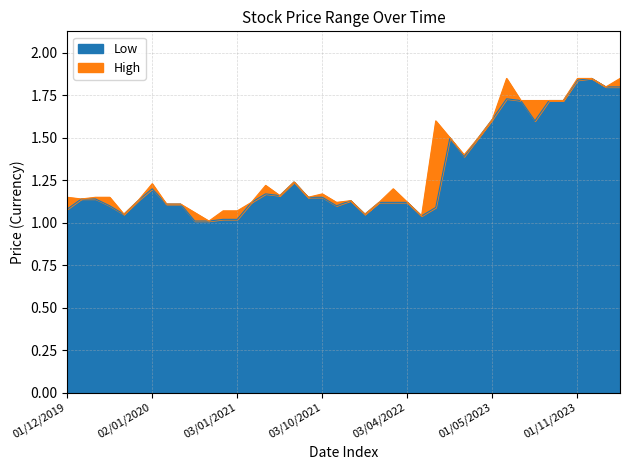

Rank the series by their maximum value, from lowest to highest.

High, Low